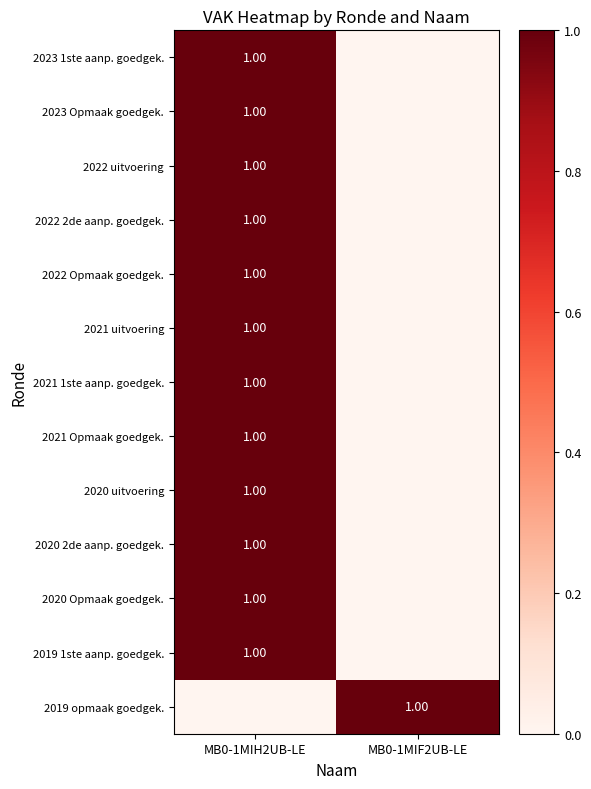

How many 2022 2de aanp. goedgek. values are between 0 and 1?

2